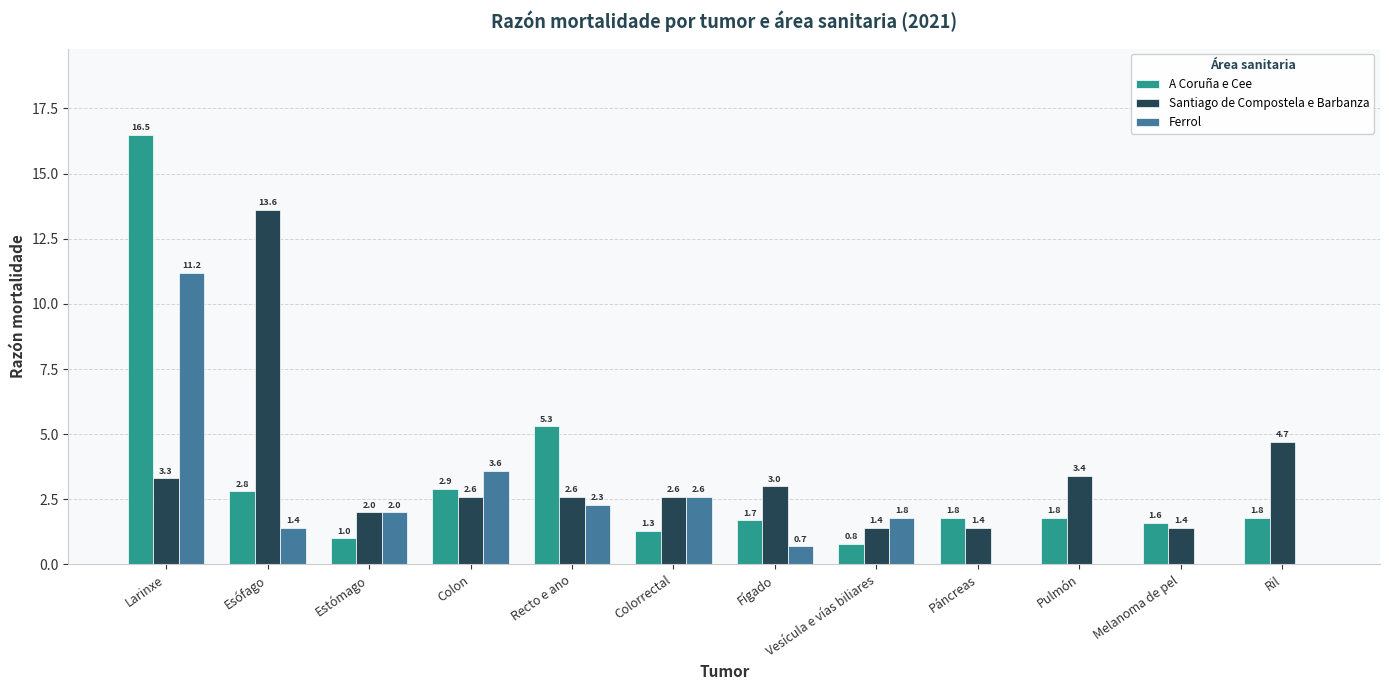

What is the total value across all series at Colorrectal?

6.5